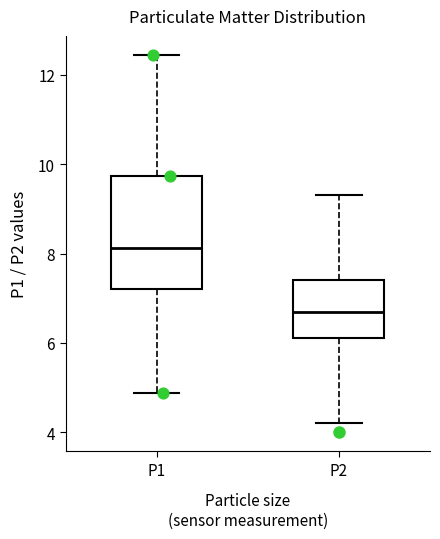

Reading left to right, transcribe this box plot: for each box, give where its median line is, the range the box spans, and where its two whiskers end, as read against the y-axis. The values are not printed on the chart, so give them approximately, as read against the axis.

P1: median 8.2, box 7.2 to 9.8, whiskers 4.8 to 12.4
P2: median 6.8, box 6.2 to 7.4, whiskers 4.2 to 9.4